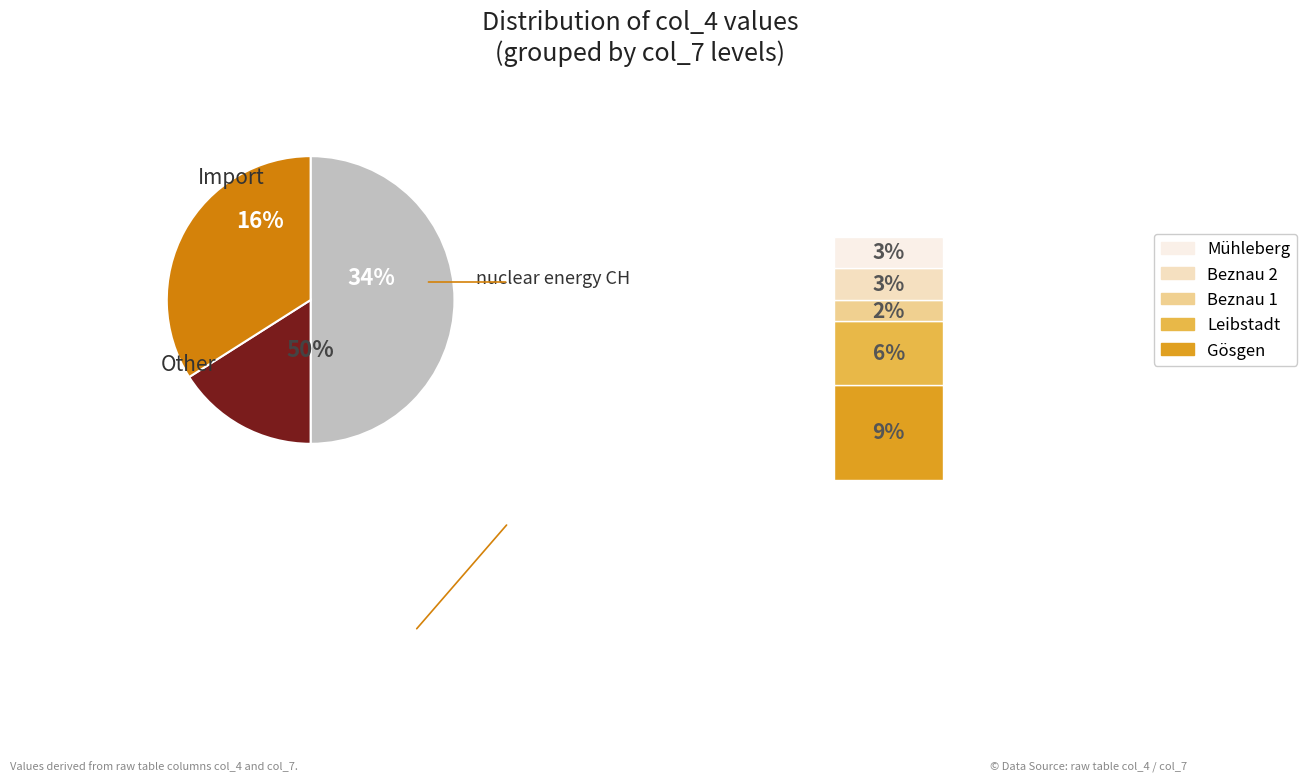

Do 52 and 48 together represent more than half of the pie?

No